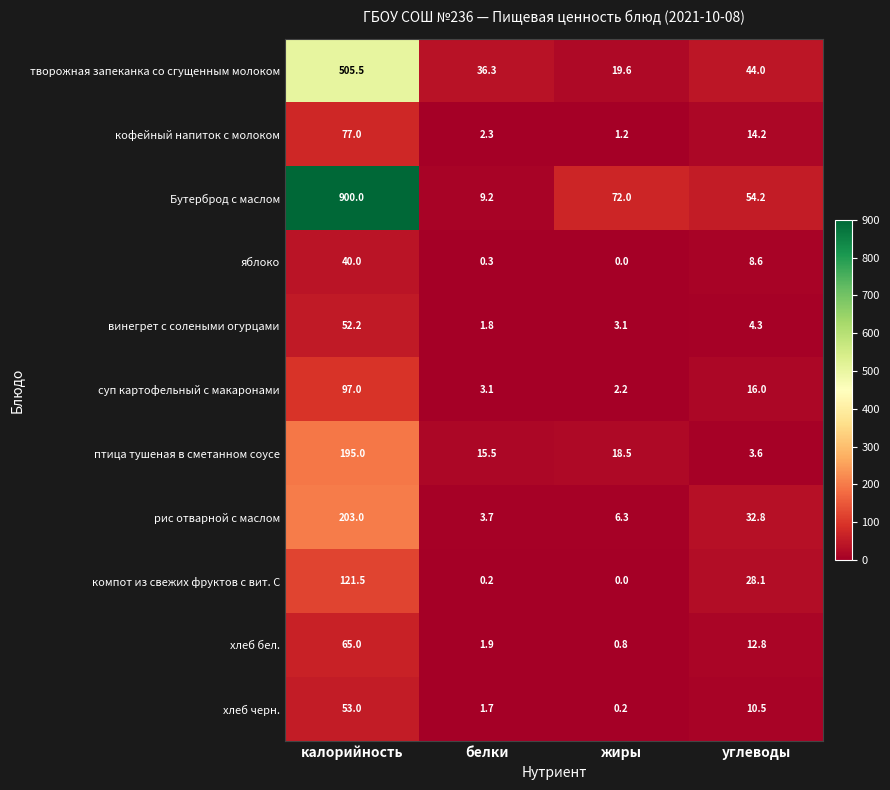

Which category has the lowest value across all series?

жиры